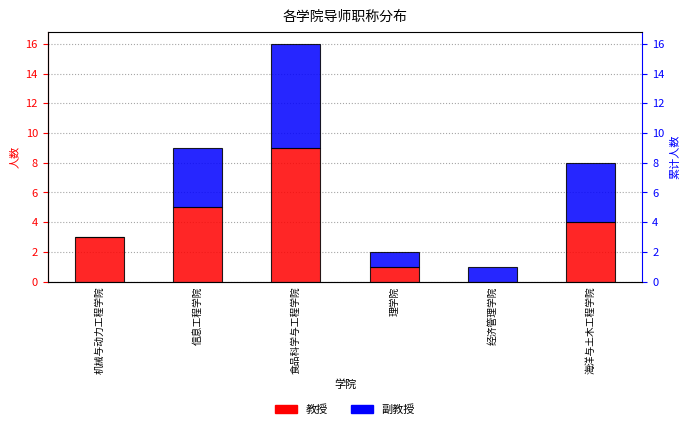

Reading right to left, what are all the values shown in this chart?

教授: 海洋与土木工程学院=4	经济管理学院=0	理学院=1	食品科学与工程学院=9	信息工程学院=5	机械与动力工程学院=3
副教授: 海洋与土木工程学院=4	经济管理学院=1	理学院=1	食品科学与工程学院=7	信息工程学院=4	机械与动力工程学院=0